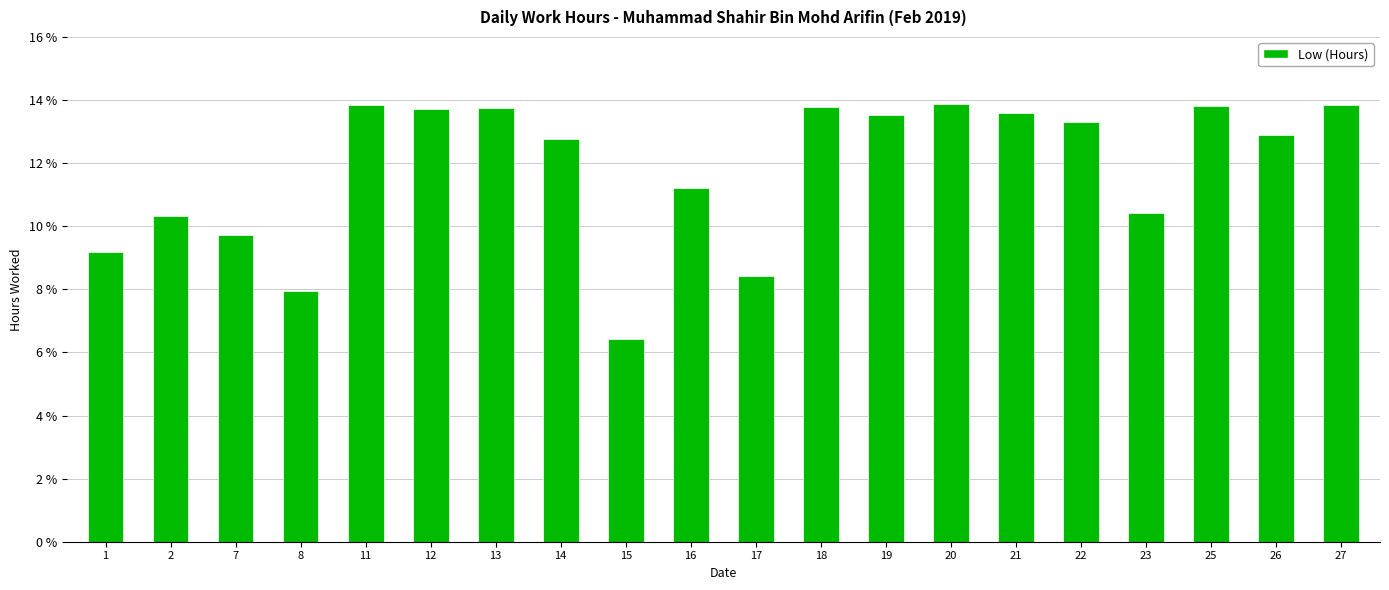

What is the difference between the values at 11 and 16?

2.6